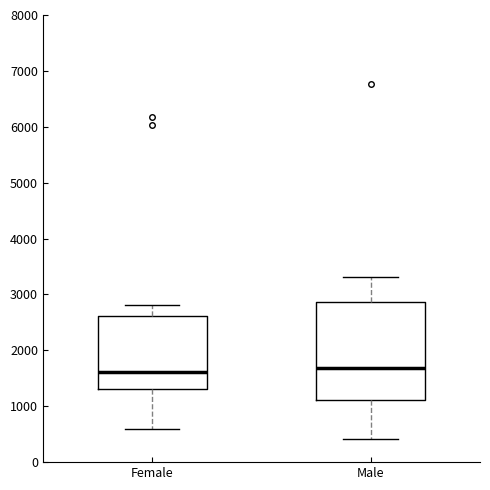

Where does the median line of the box for Male sit on the y-axis? The values are not printed on the chart, so give them approximately, as read against the axis.

1700